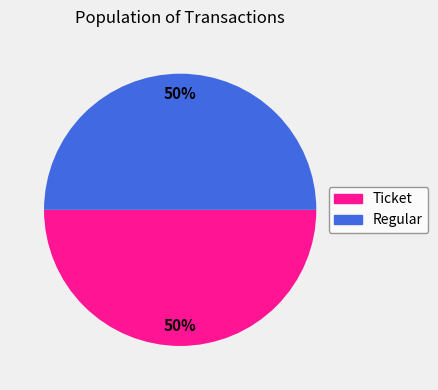

How many segments does this pie chart have?

2